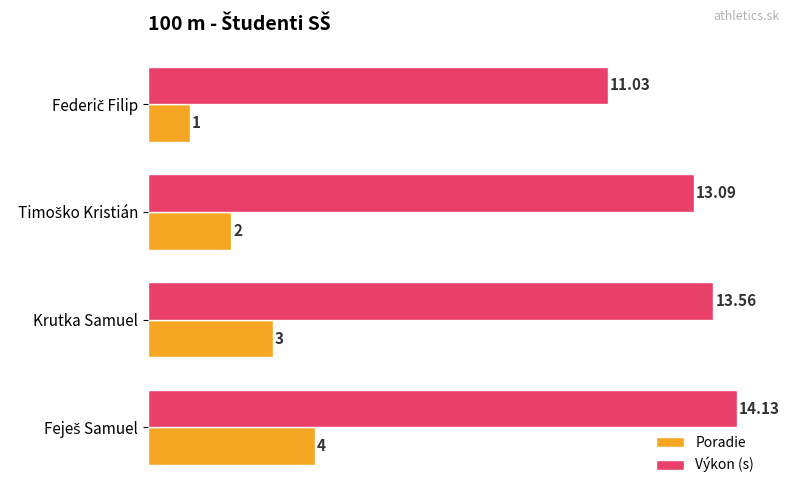

What is the average value of the Výkon (s) series?

13.0